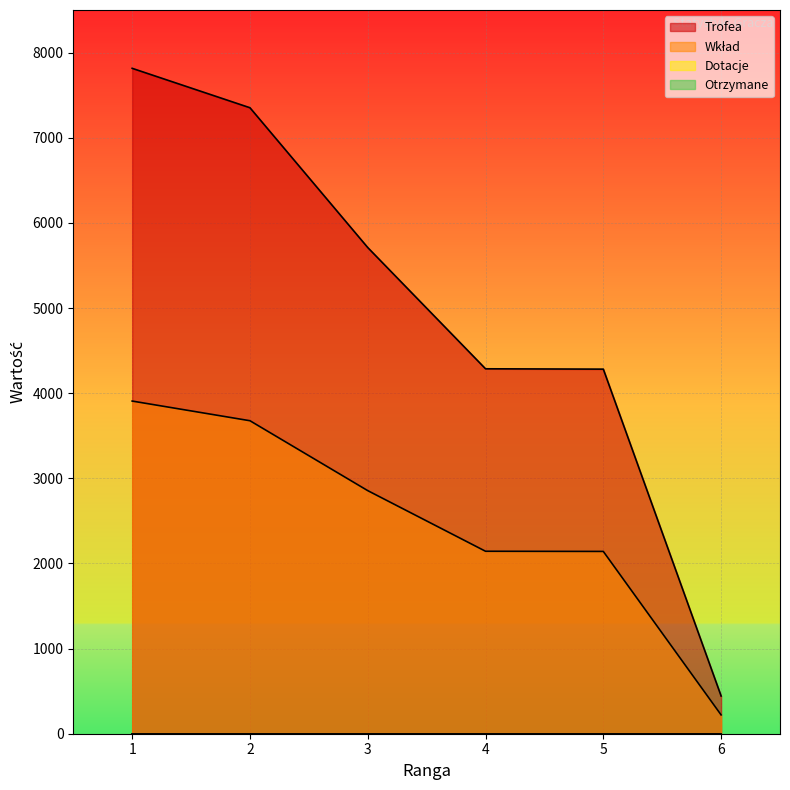

At which label does Trofea first exceed 5710?

1